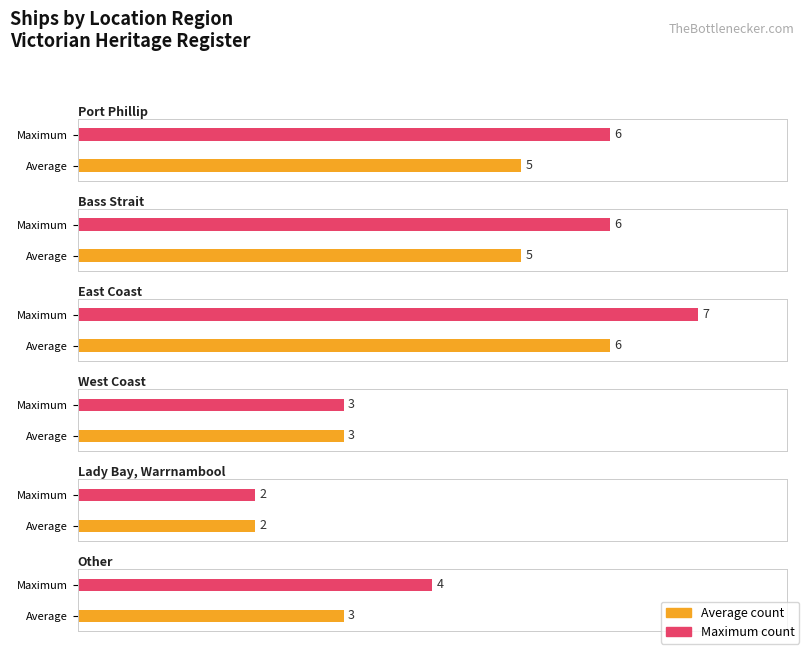

What is the sum of the values at East Coast and Port Phillip?

11